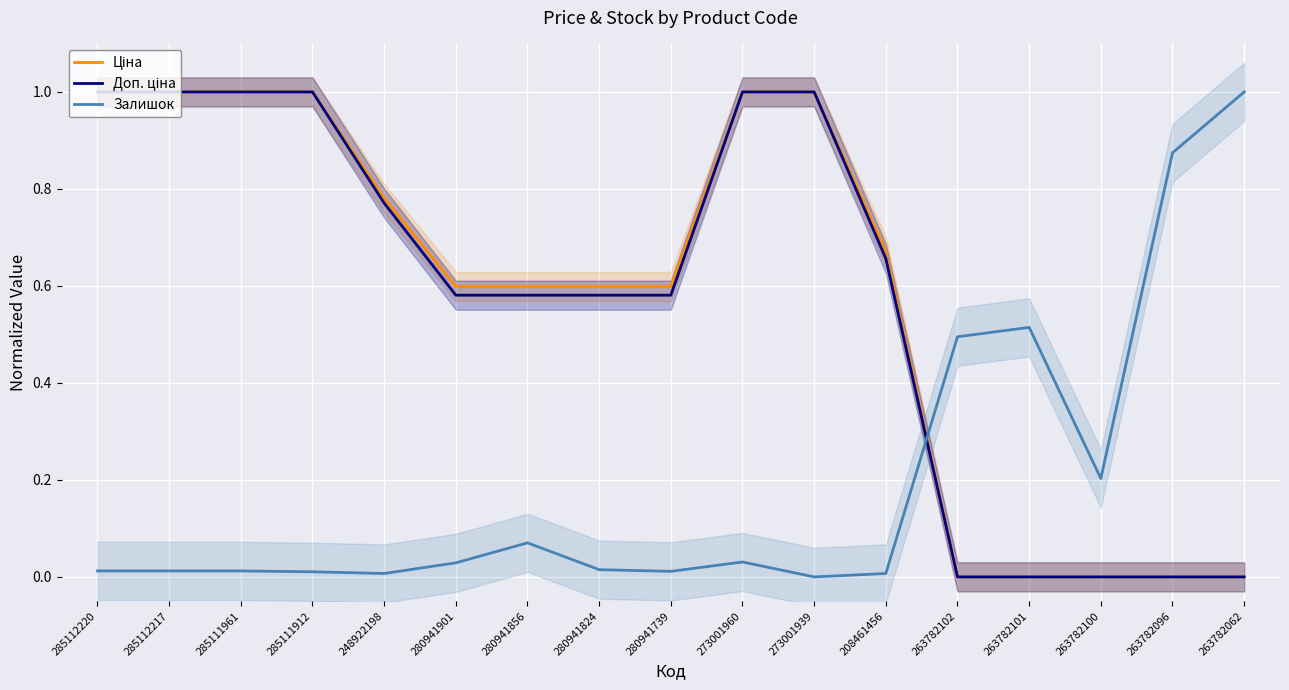

Count the number of categories in the chart.

17